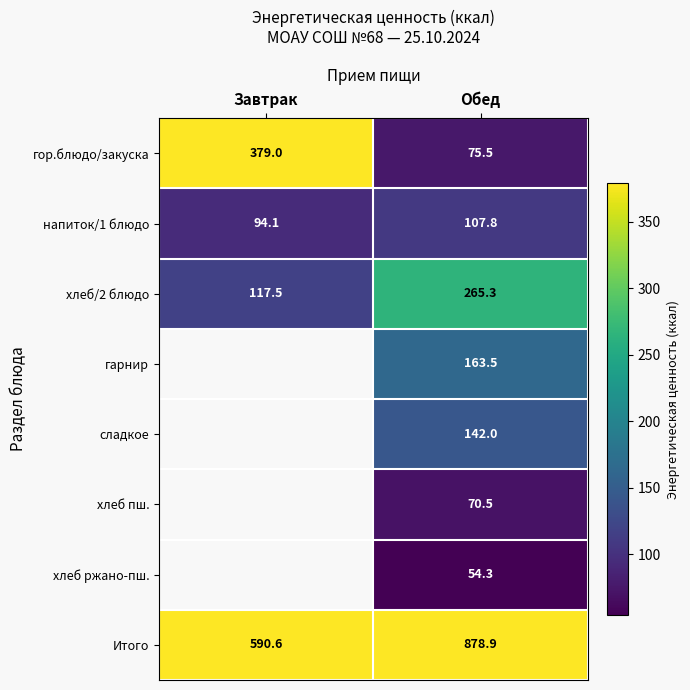

Rank the categories by хлеб/2 блюдо value from lowest to highest.

Завтрак, Обед